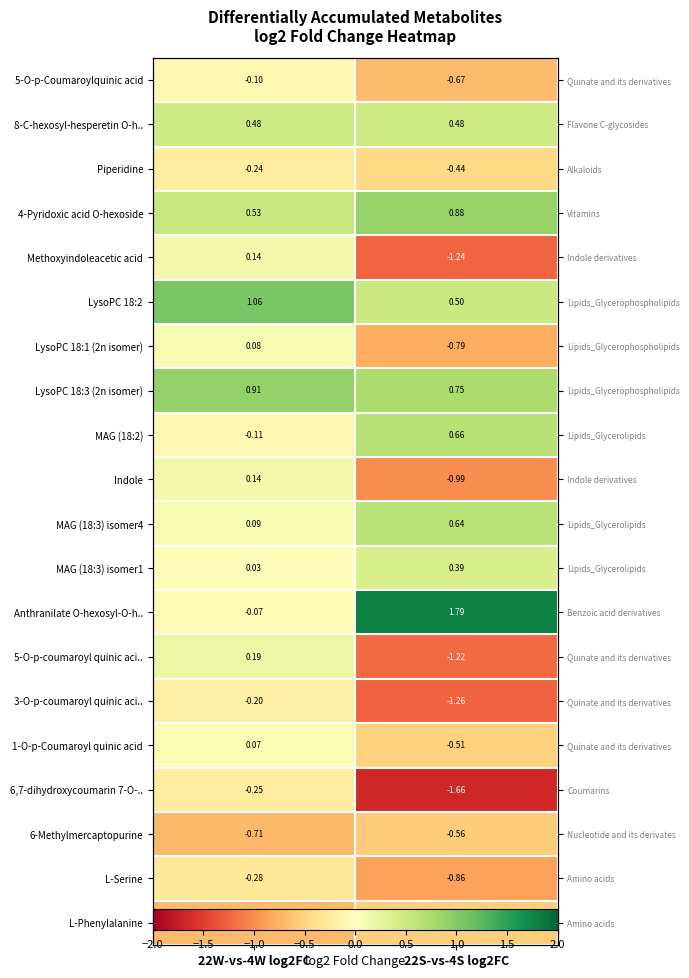

Rank the series by their maximum value, from lowest to highest.

6-Methylmercaptopurine, L-Phenylalanine, L-Serine, 6,7-dihydroxycoumarin 7-O-.., Piperidine, 3-O-p-coumaroyl quinic aci.., 5-O-p-Coumaroylquinic acid, 1-O-p-Coumaroyl quinic acid, LysoPC 18:1 (2n isomer), Indole, Methoxyindoleacetic acid, 5-O-p-coumaroyl quinic aci.., MAG (18:3) isomer1, 8-C-hexosyl-hesperetin O-h.., MAG (18:3) isomer4, MAG (18:2), 4-Pyridoxic acid O-hexoside, LysoPC 18:3 (2n isomer), LysoPC 18:2, Anthranilate O-hexosyl-O-h..